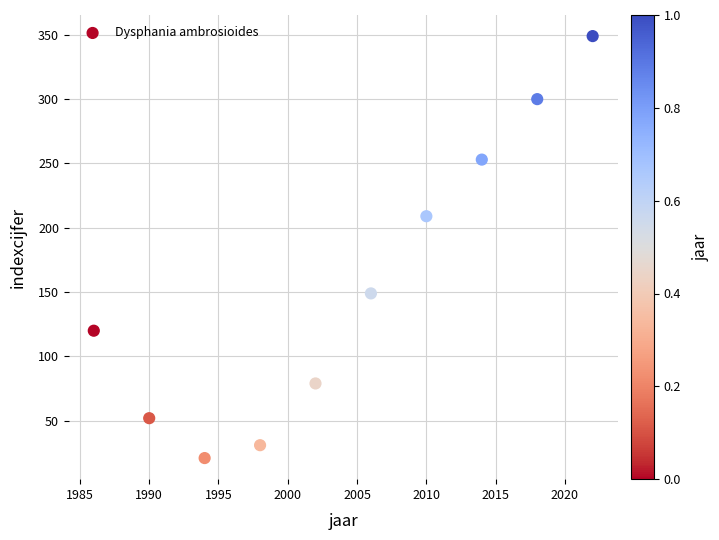

What is the range of Y values (max minus min)?

328